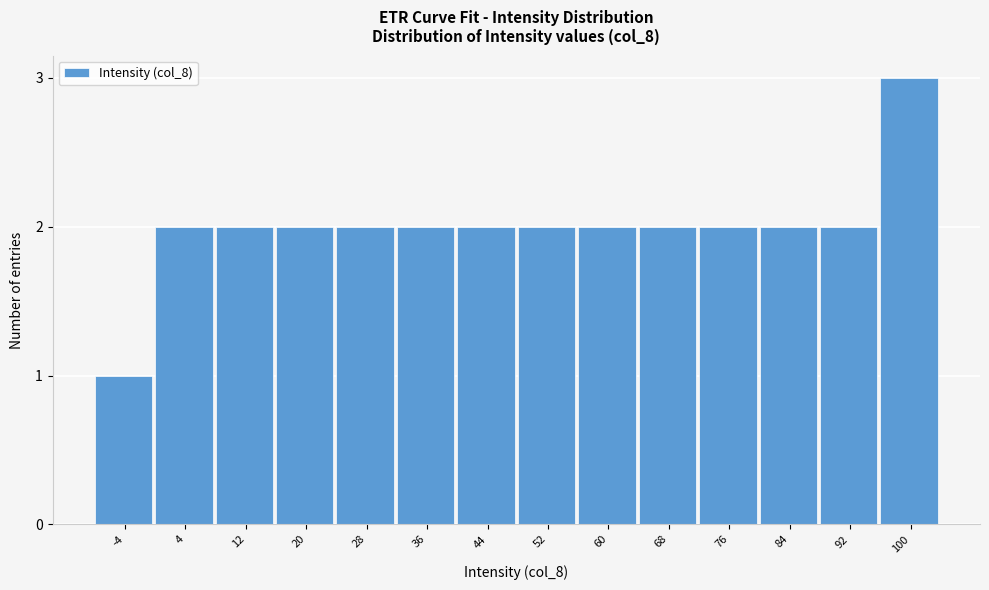

Reading left to right, transcribe all the data shown in this chart.

1	2	2	2	2	2	2	2	2	2	2	2	2	3